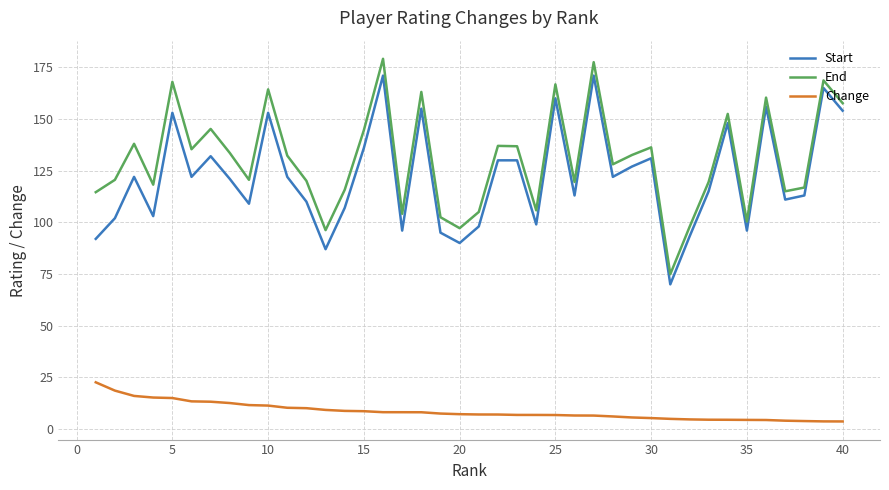

What is the greatest value displayed?

179.1